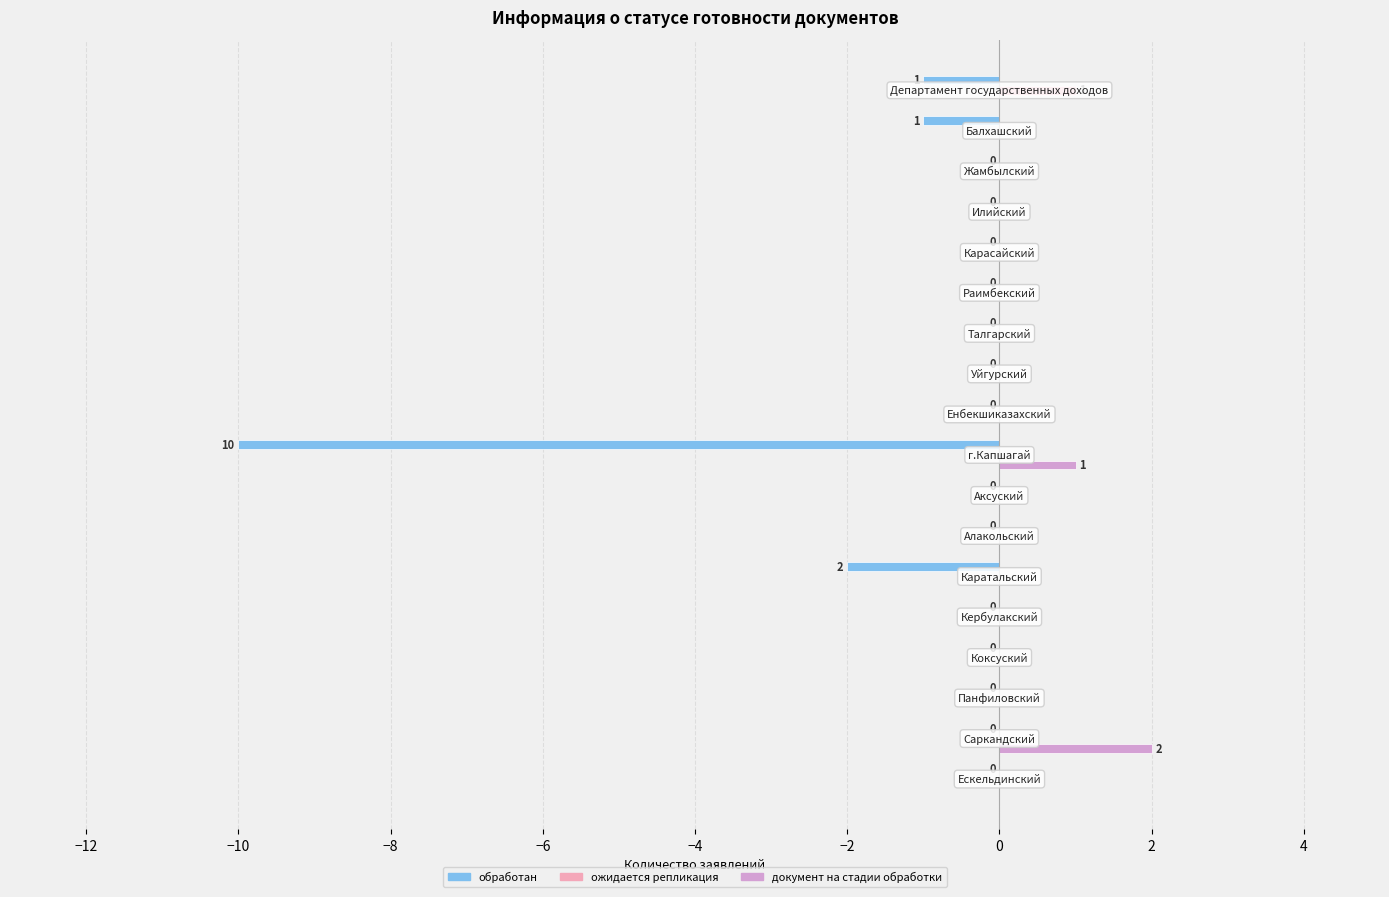

What is the sum of all обработан values?

-14